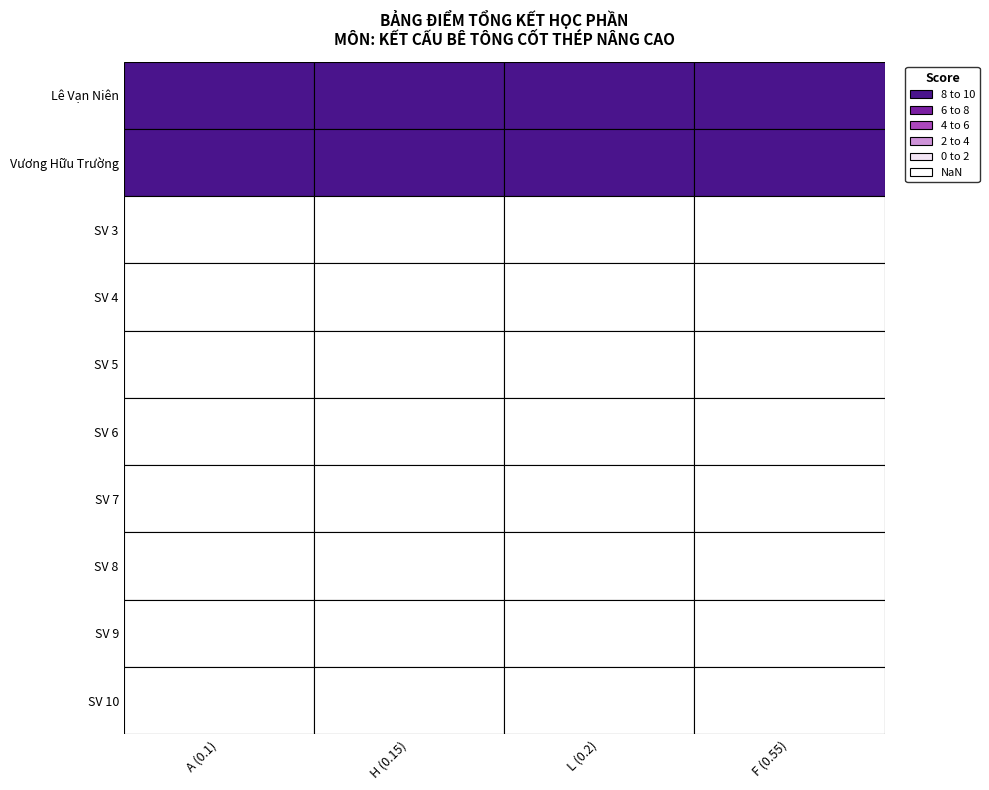

Rank the categories by Lê Vạn Niên value from lowest to highest.

0, 1, 2, 3